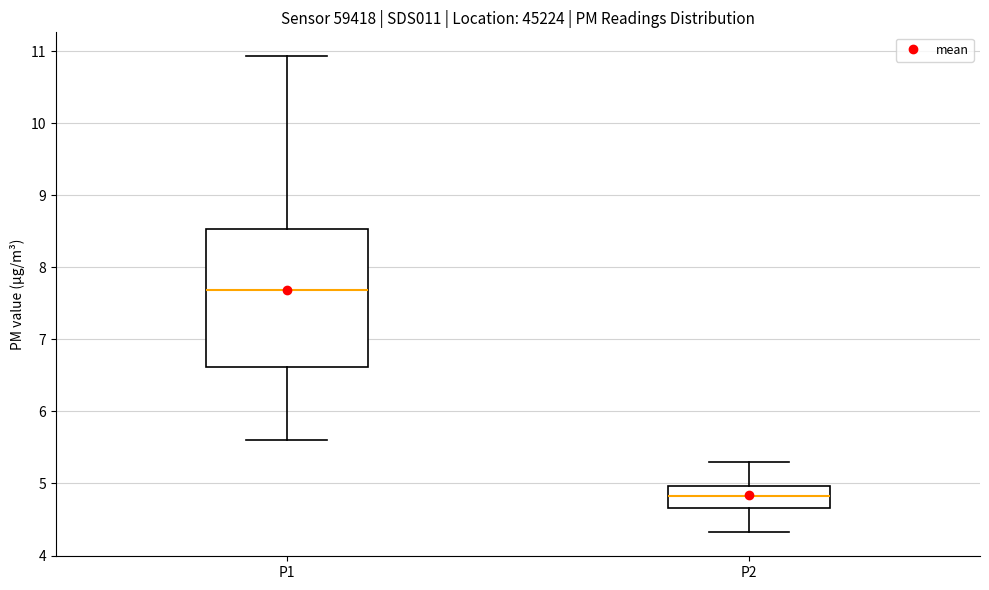

Where does the upper whisker of the box for P2 end on the y-axis? The values are not printed on the chart, so give them approximately, as read against the axis.

5.3